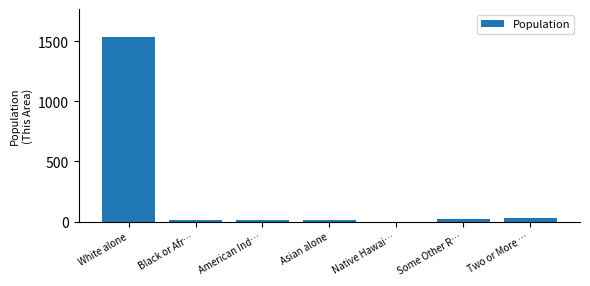

What is the sum of all values?

1626